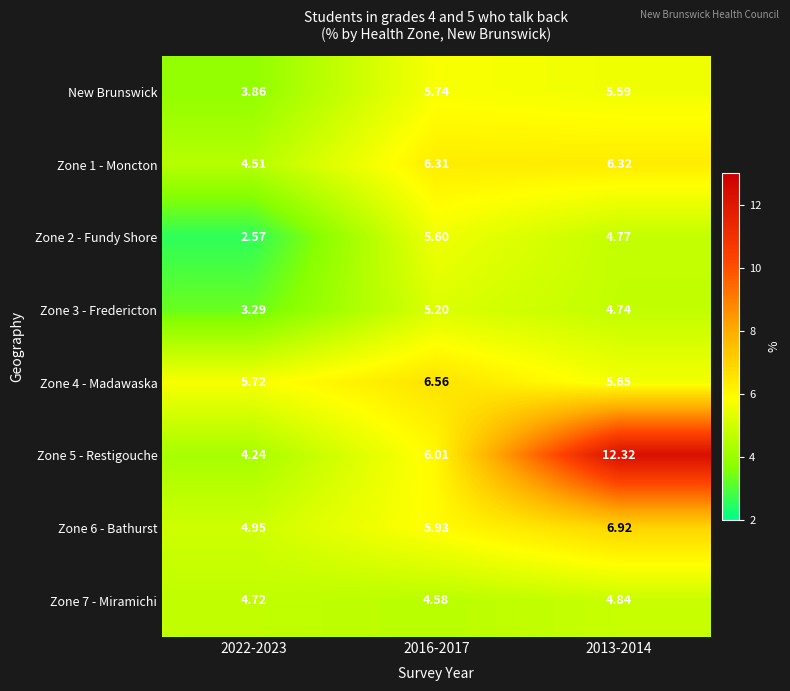

What is the minimum value shown in the chart?

2.6